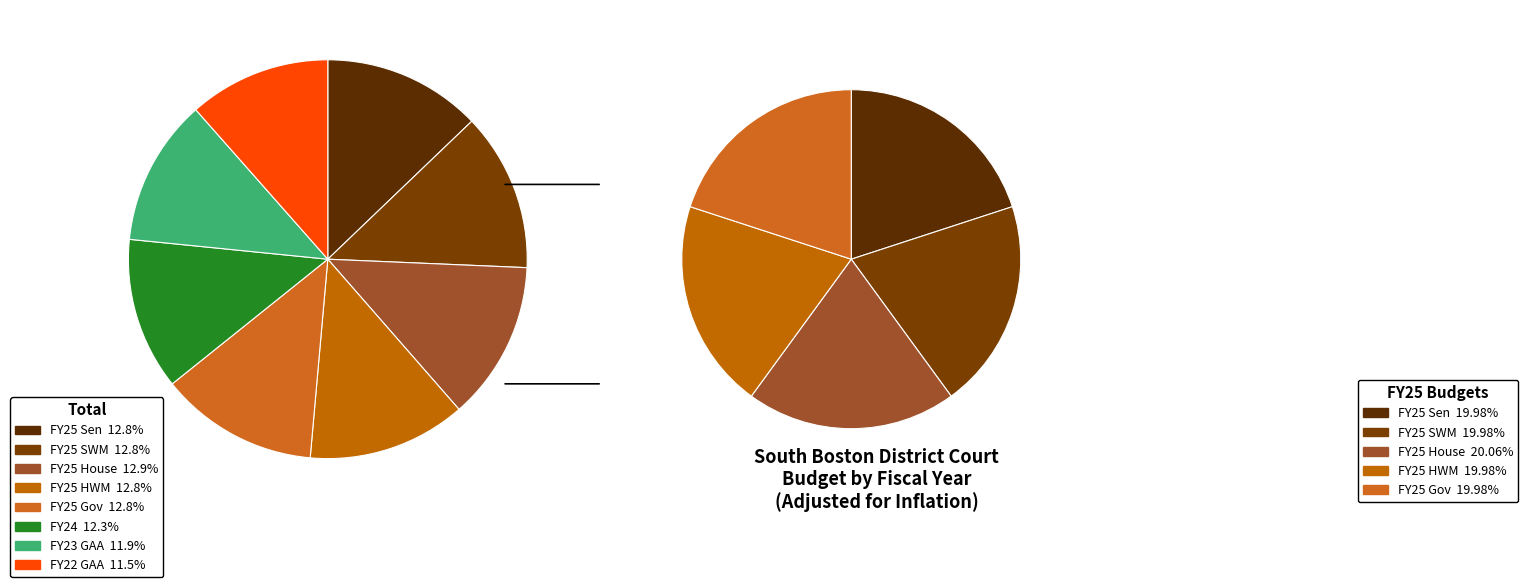

Is there a majority slice in this chart?

No